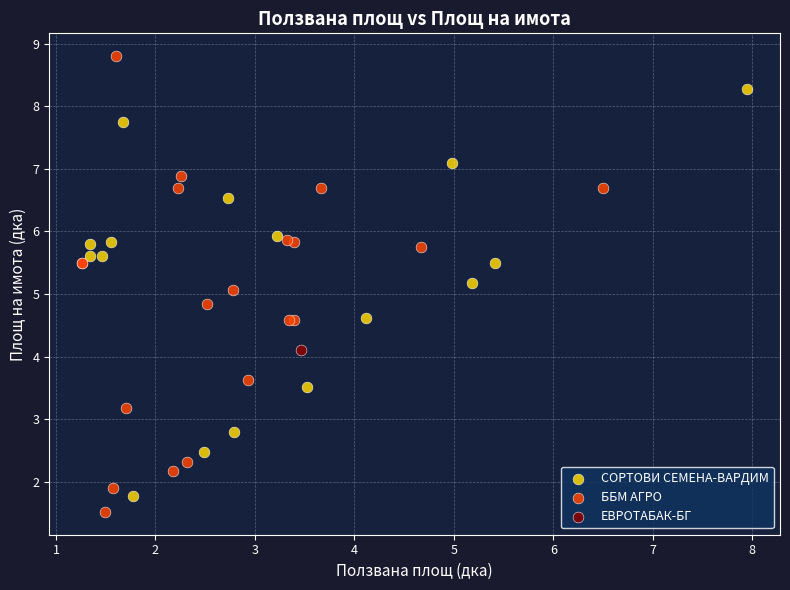

What are all the series names shown in the legend?

ББМ АГРО, СОРТОВИ СЕМЕНА-ВАРДИМ, ЕВРОТАБАК-БГ